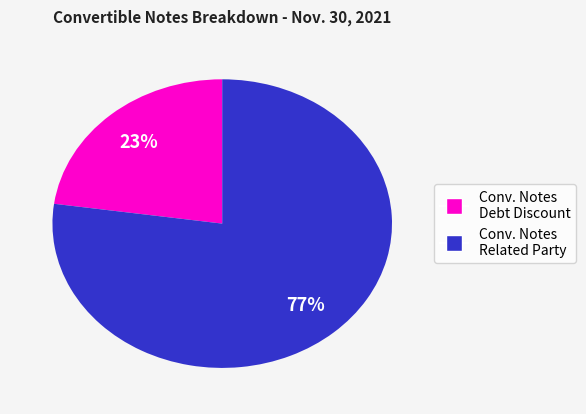

Is there a majority slice in this chart?

Yes